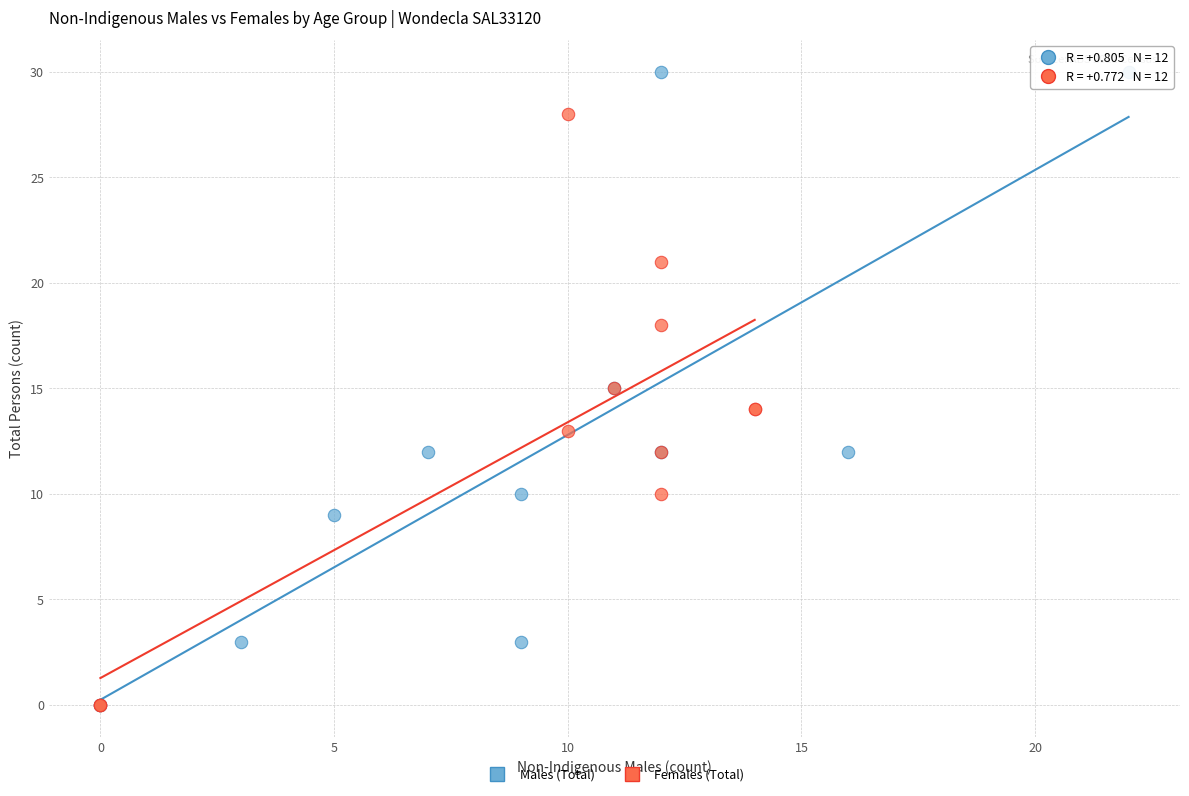

Which series contains the highest Y value?

Males (Total)